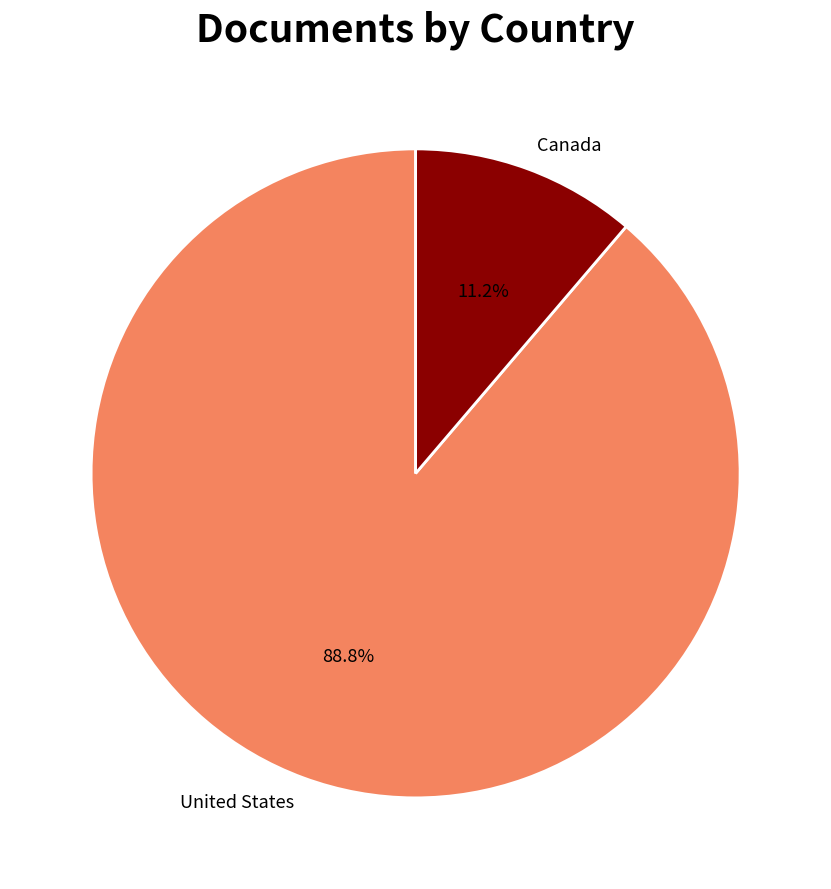

What is the smallest slice in the pie chart?

Canada